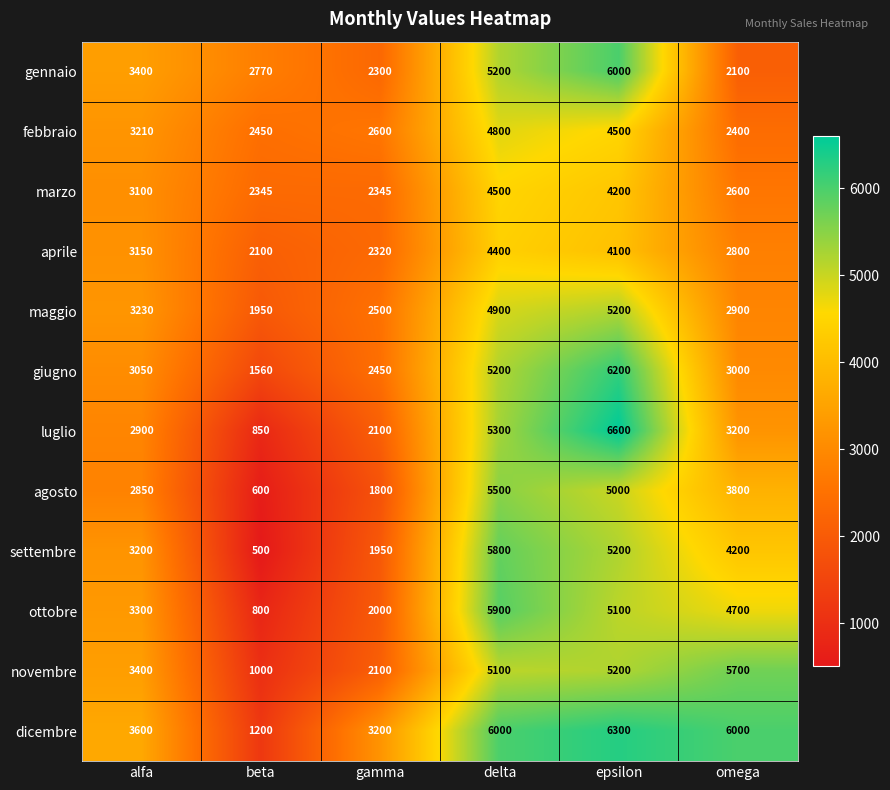

What is the difference between the highest and lowest values at gamma?

1400